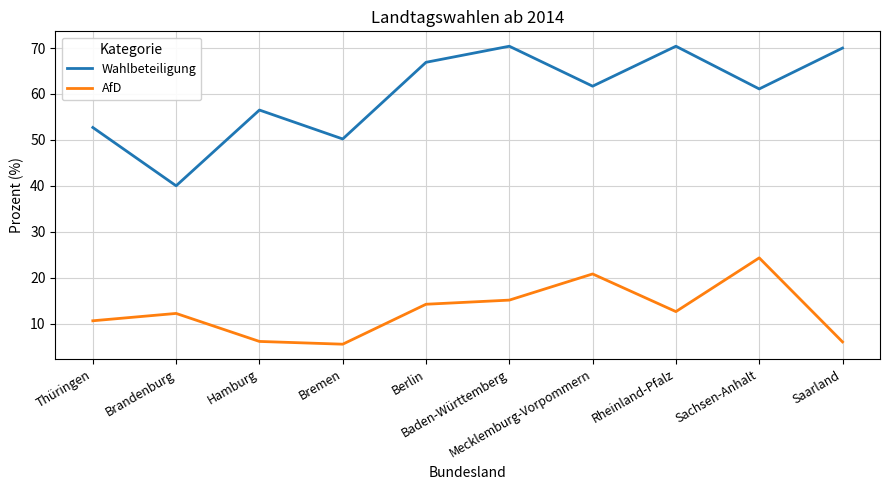

Is it true that Wahlbeteiligung equals 109.3 at Rheinland-Pfalz?

False